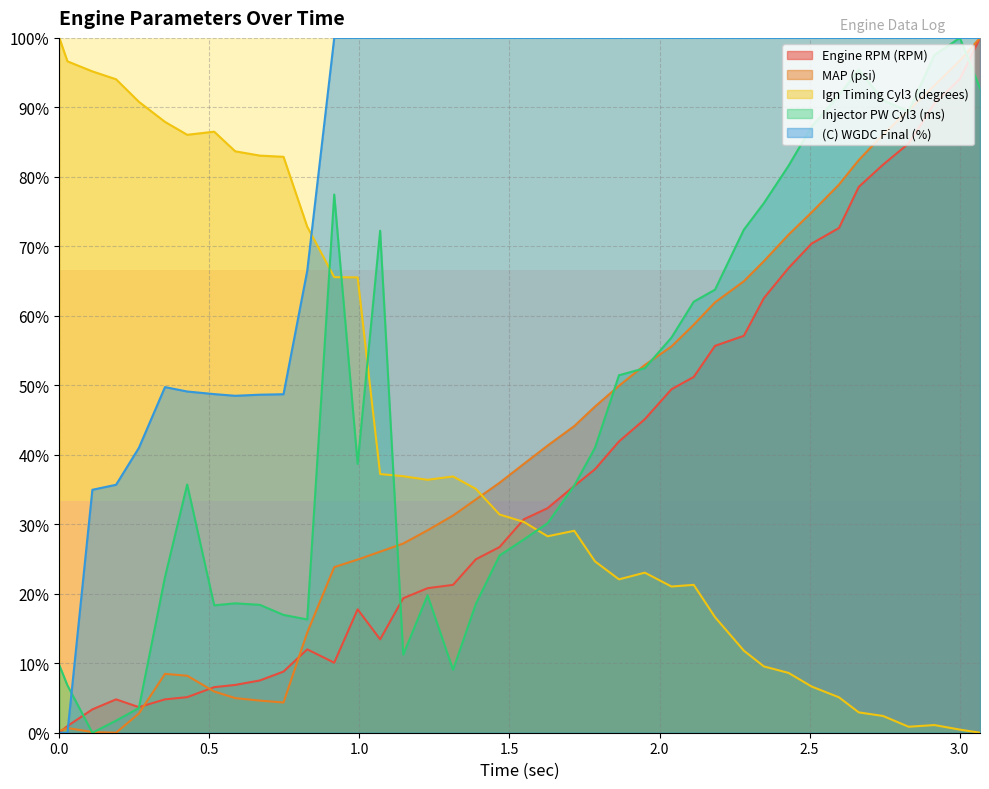

How many interior local valleys does the Engine RPM (RPM) series have?

3